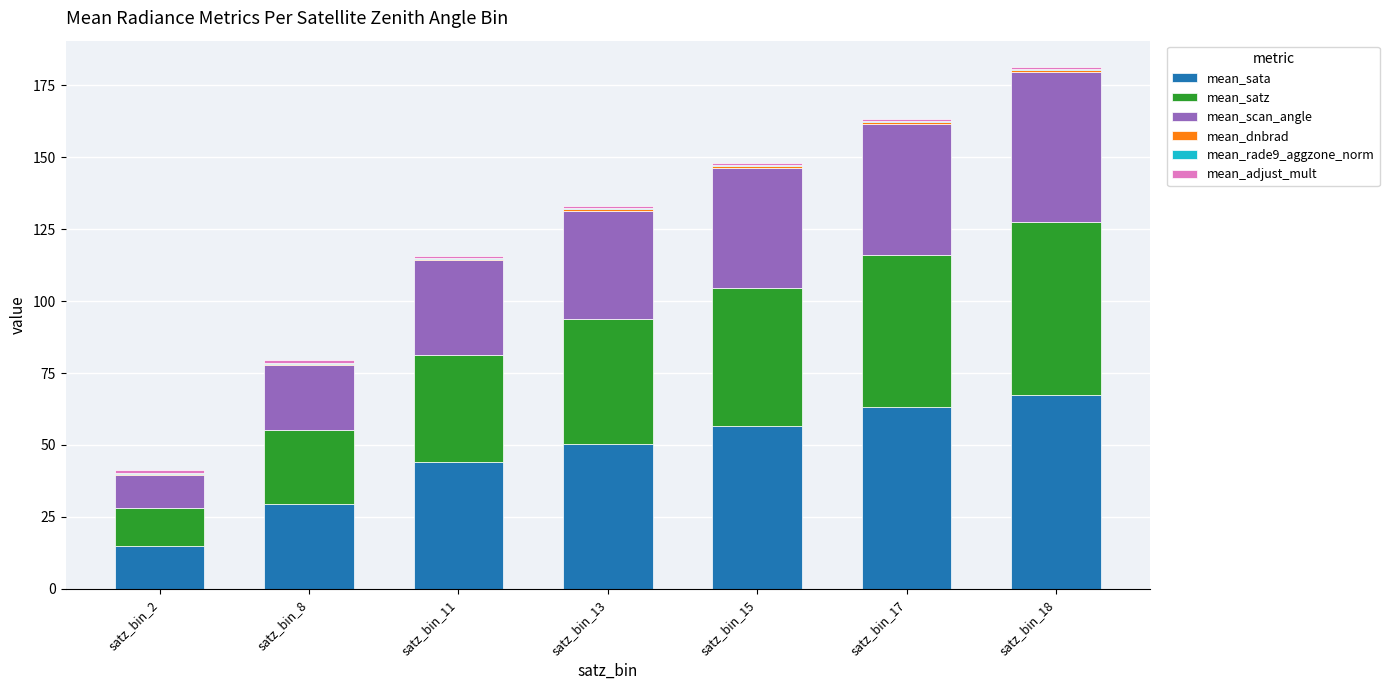

Are the bars horizontal?

No